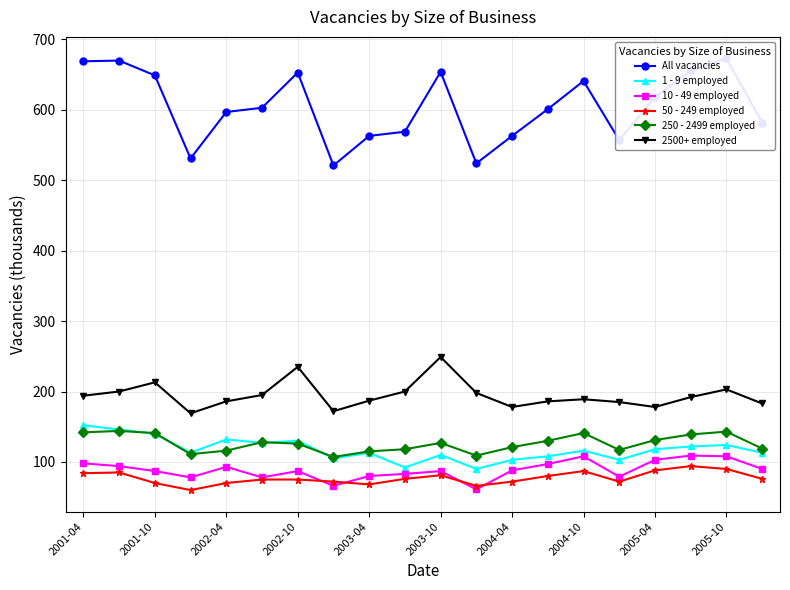

How many series are shown in this chart?

6